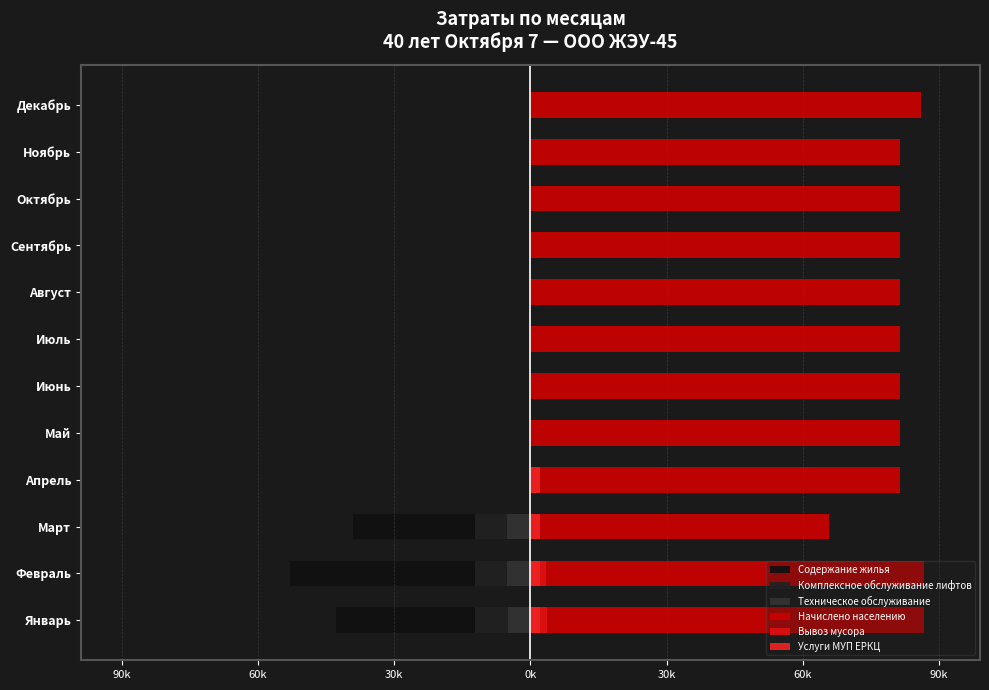

Which series changed the most between Январь and Май?

Содержание жилья